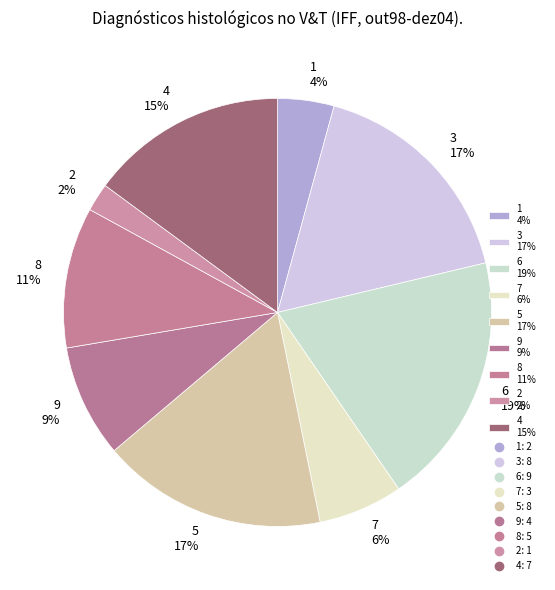

What is the ratio of the value at 3 17% to the value at 5 17%?

1.0